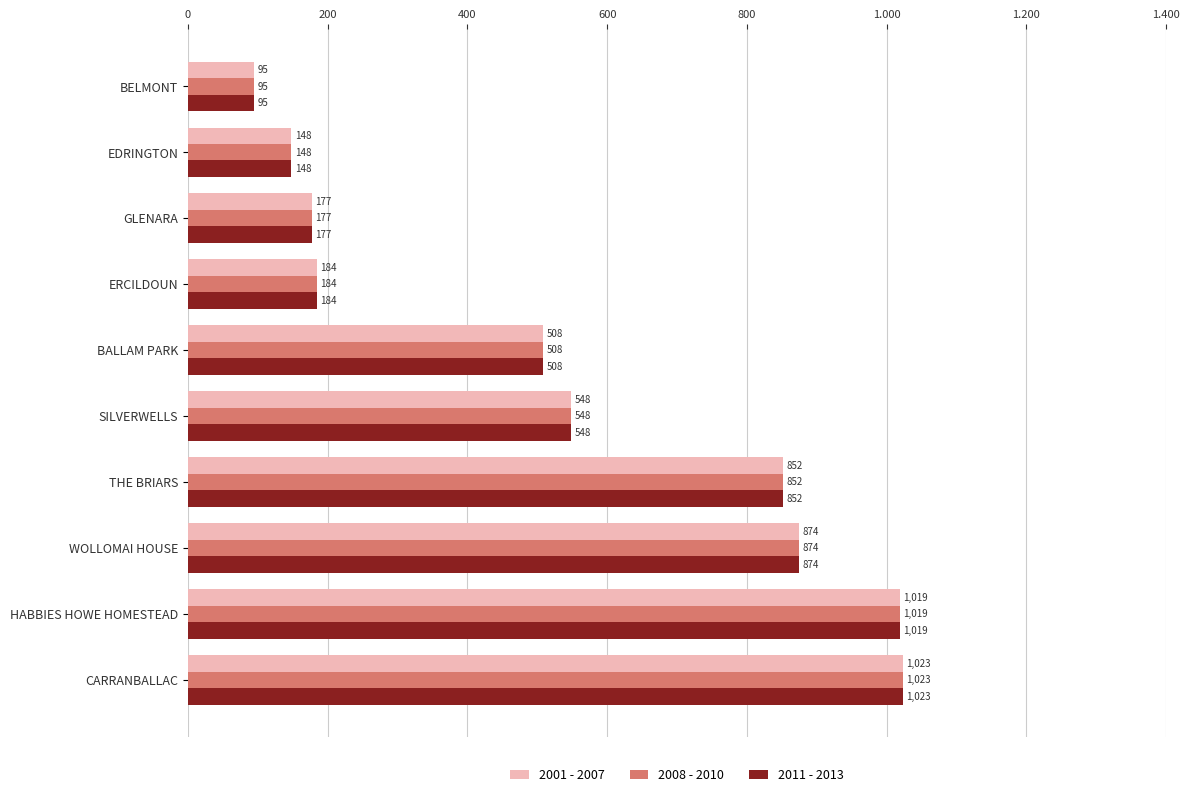

What are all the series names shown in the legend?

2001 - 2007, 2008 - 2010, 2011 - 2013